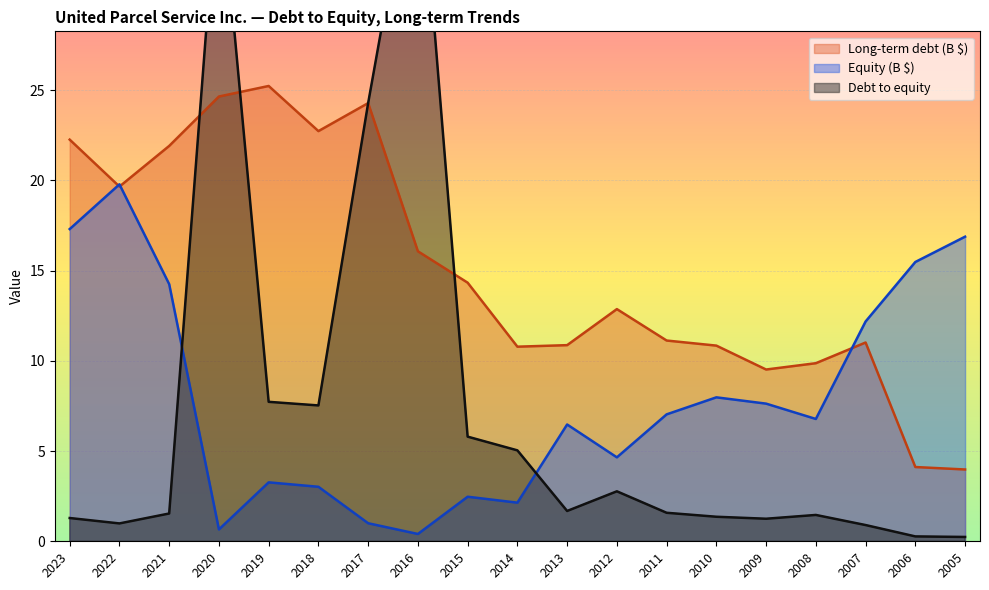

How many intersections are there between Debt to equity and Equity (B)?

2